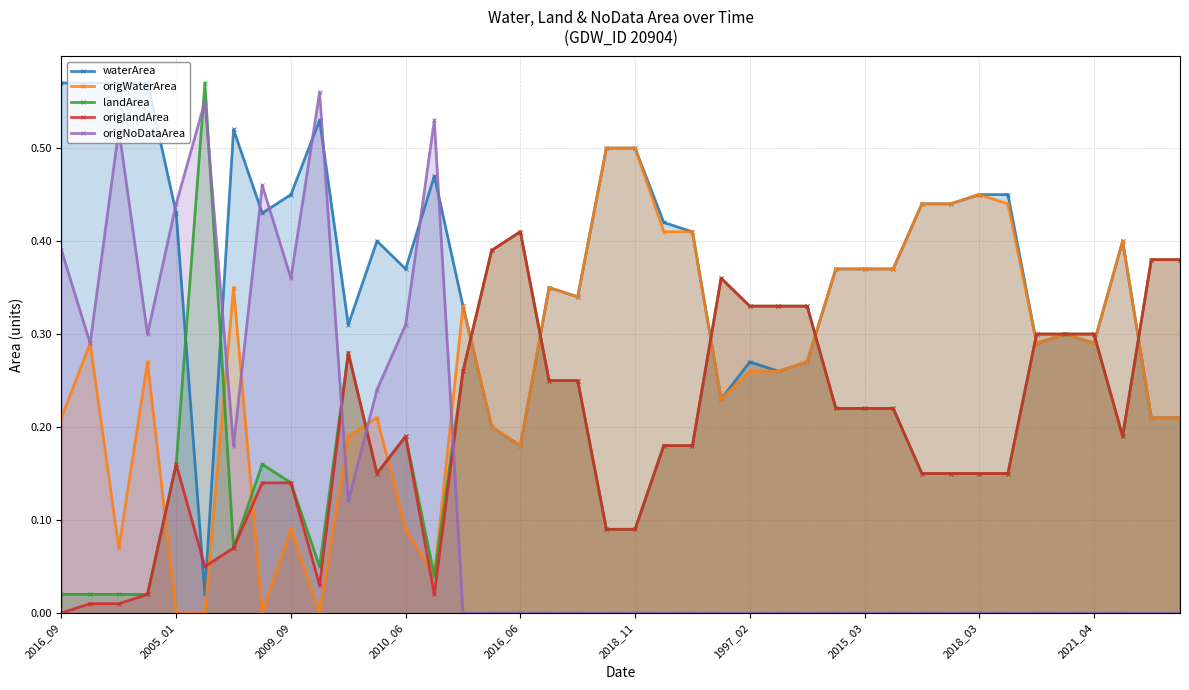

The origWaterArea series shows 0.3 at 34. True or false?

True